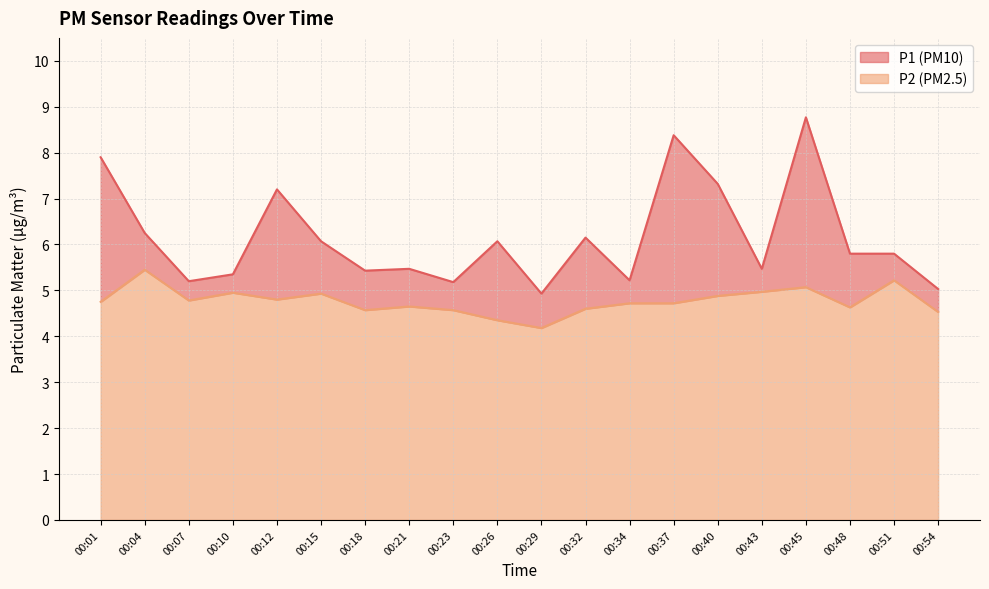

Which series has the largest total across all categories?

P1